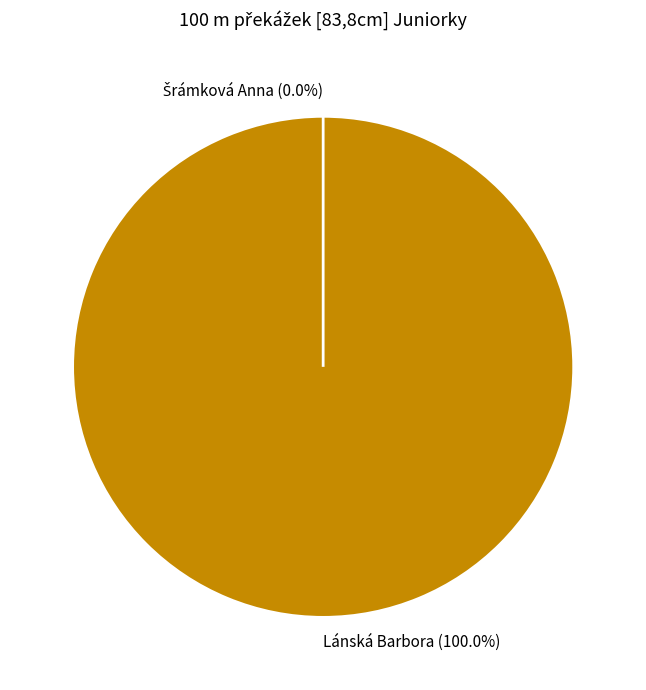

How many segments does this pie chart have?

2